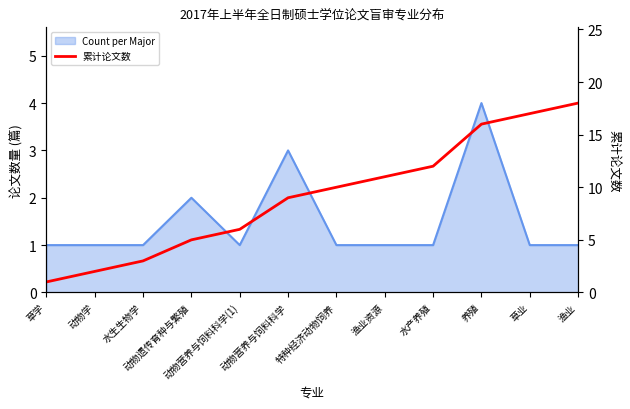

What is the sum of the values at 草业 and 渔业?

35